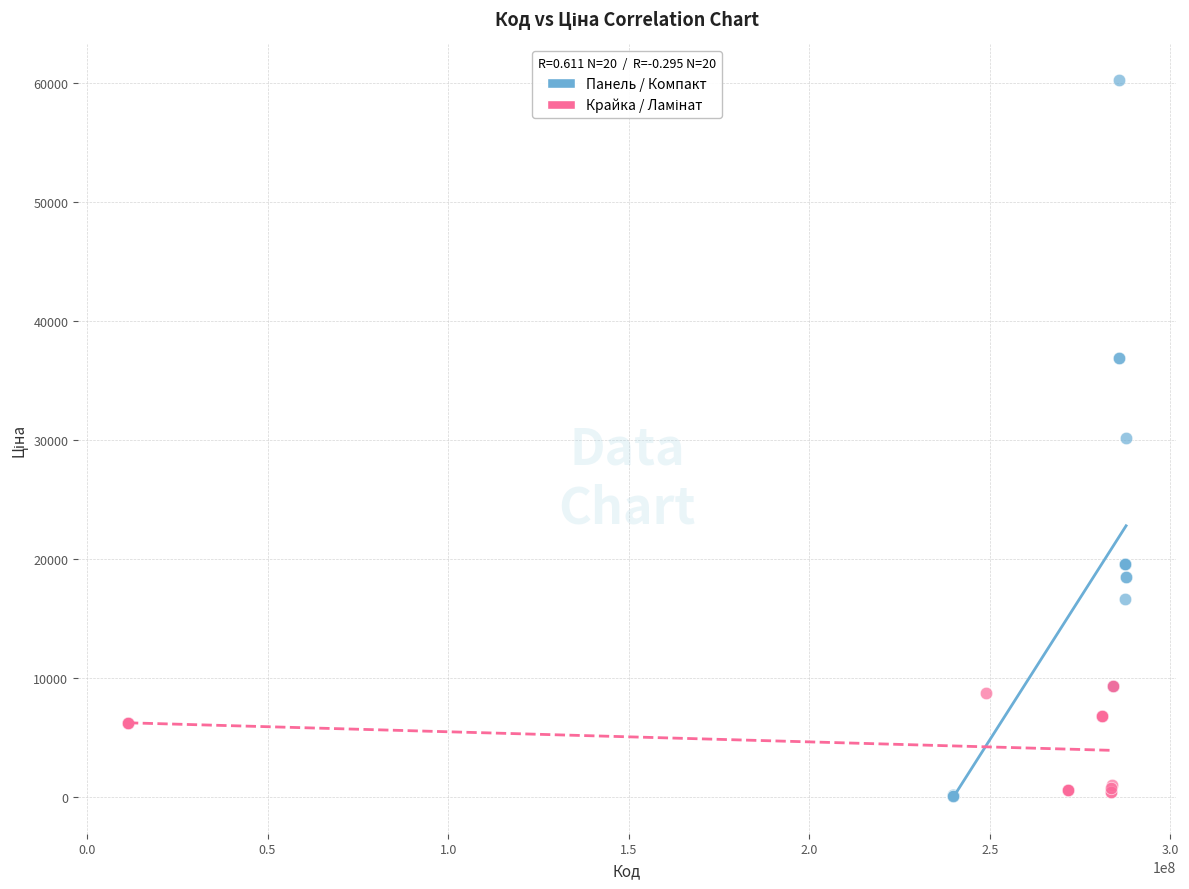

Which series reaches the maximum Y coordinate?

Панель / Компакт